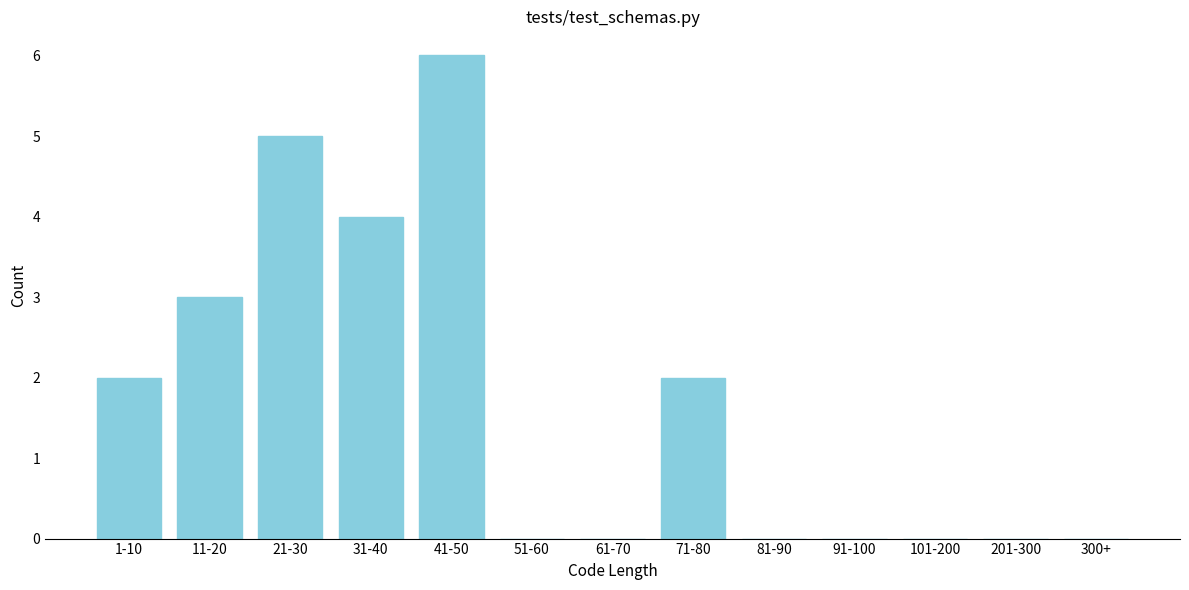

Reading left to right, what are all the values shown in this chart?

1-10=2	11-20=3	21-30=5	31-40=4	41-50=6	51-60=0	61-70=0	71-80=2	81-90=0	91-100=0	101-200=0	201-300=0	300+=0